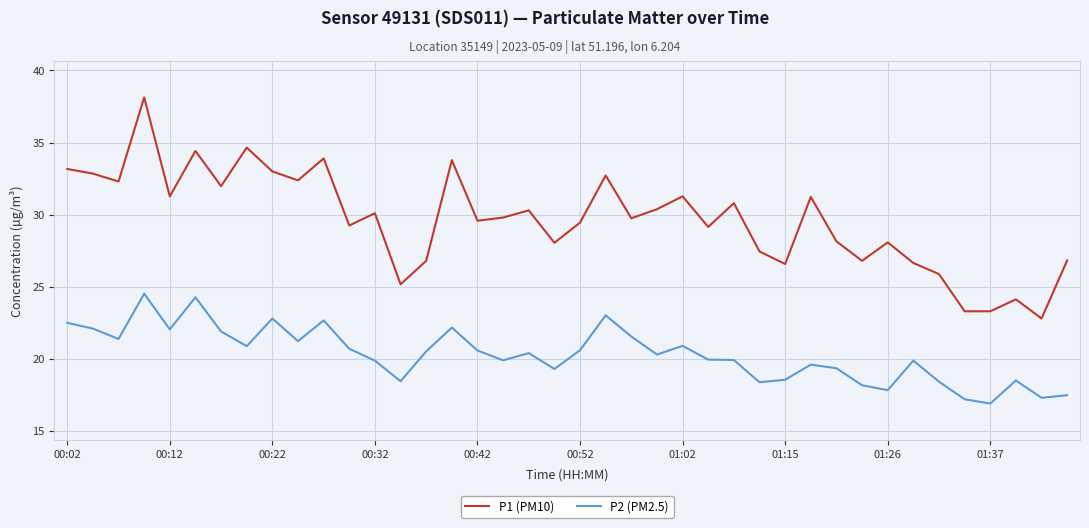

What is the smallest value displayed?

16.9